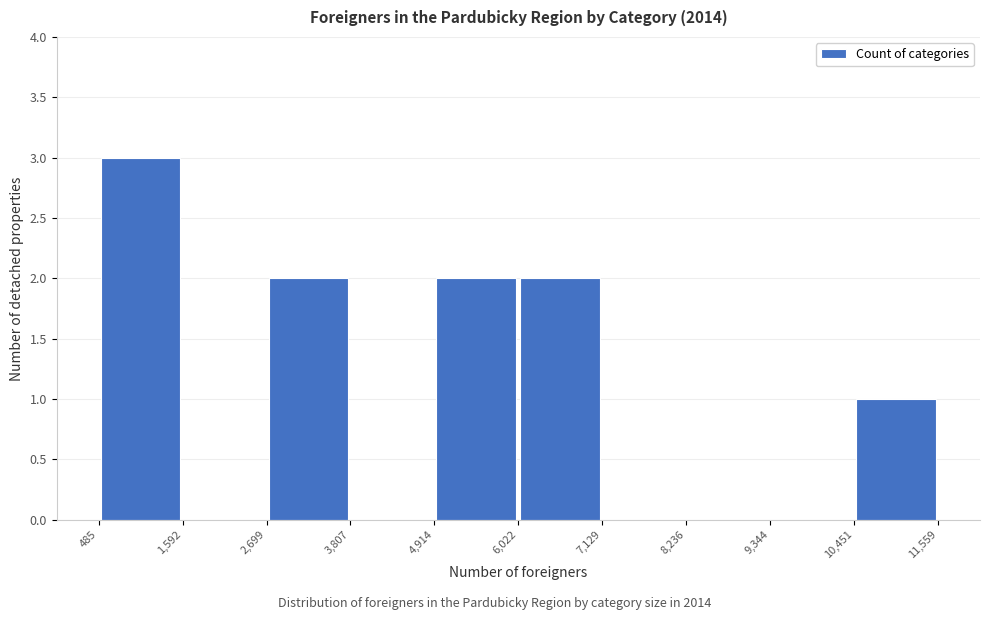

Which range on the x-axis has the tallest bar?

485 to 1,592